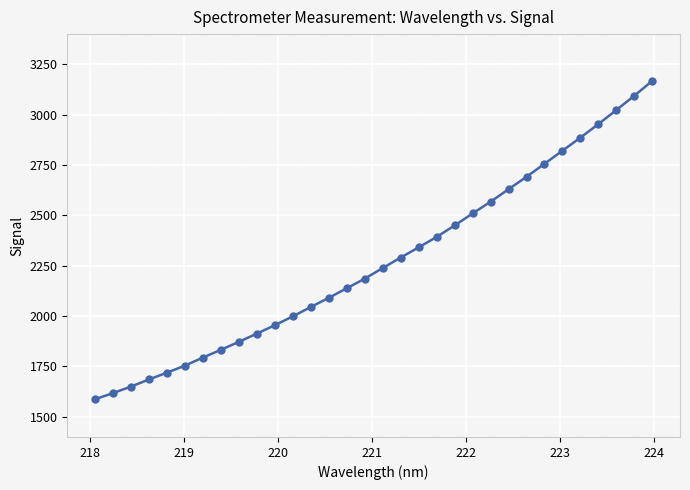

What is the maximum value shown in the chart?

3167.5